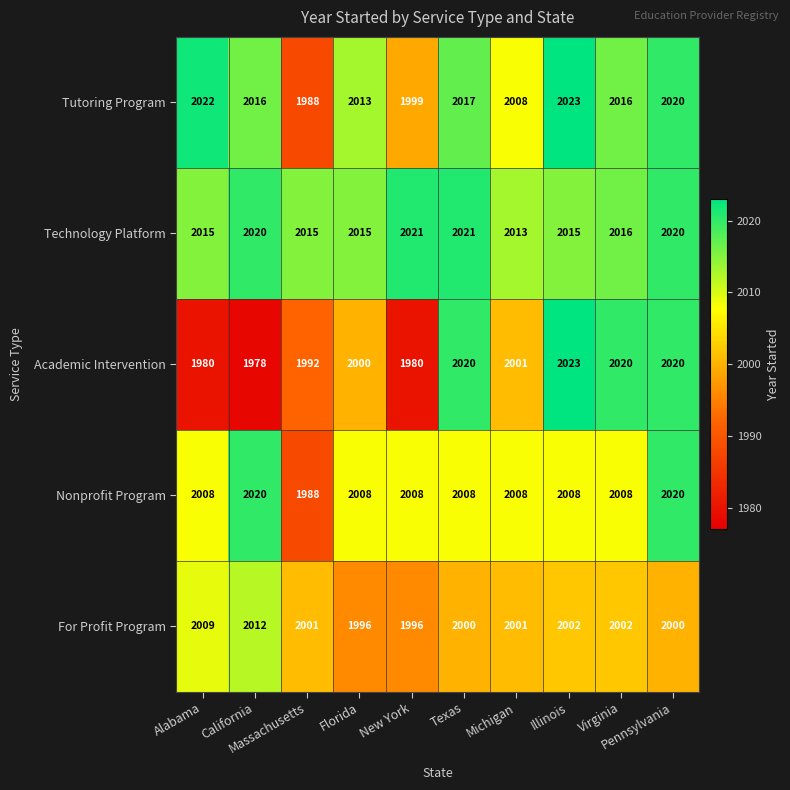

Which series has the widest spread of values?

Academic Intervention